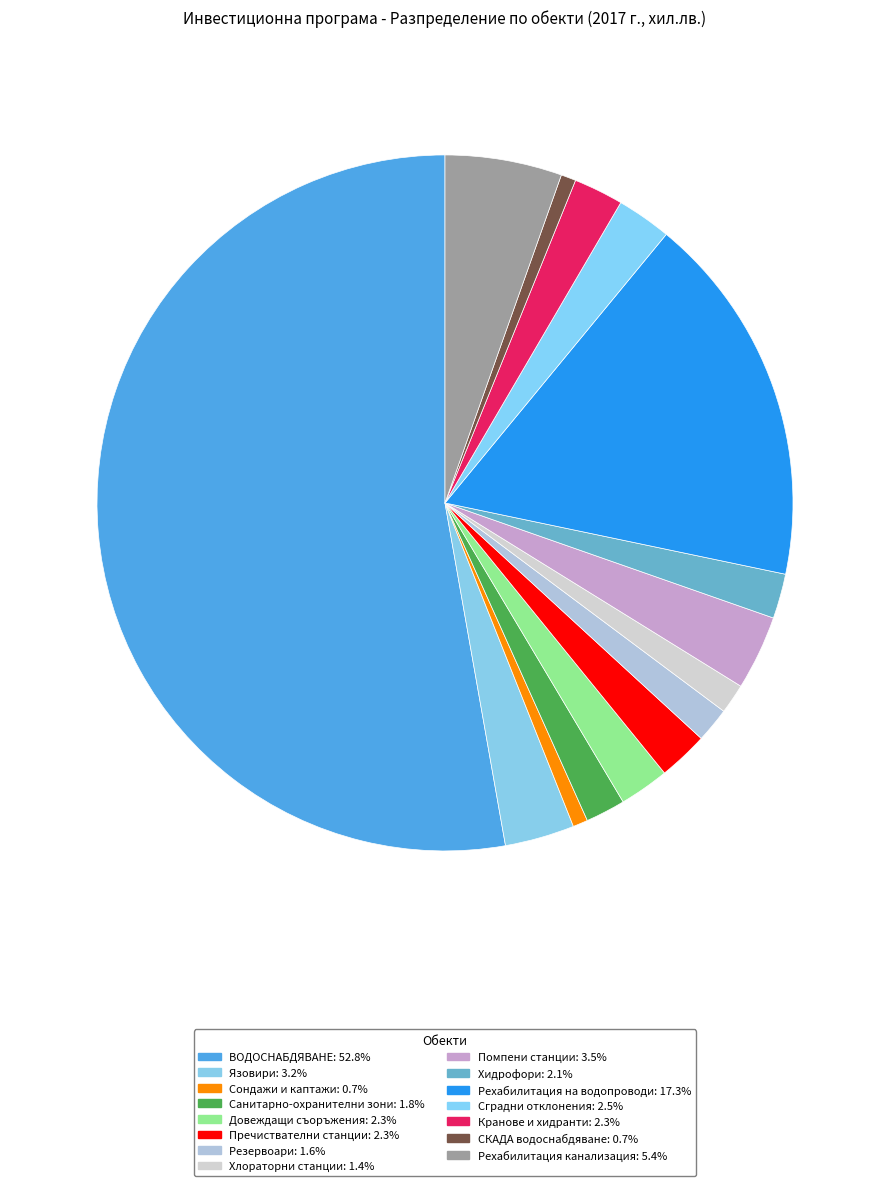

What is the largest slice in the pie chart?

ВОДОСНАБДЯВАНЕ